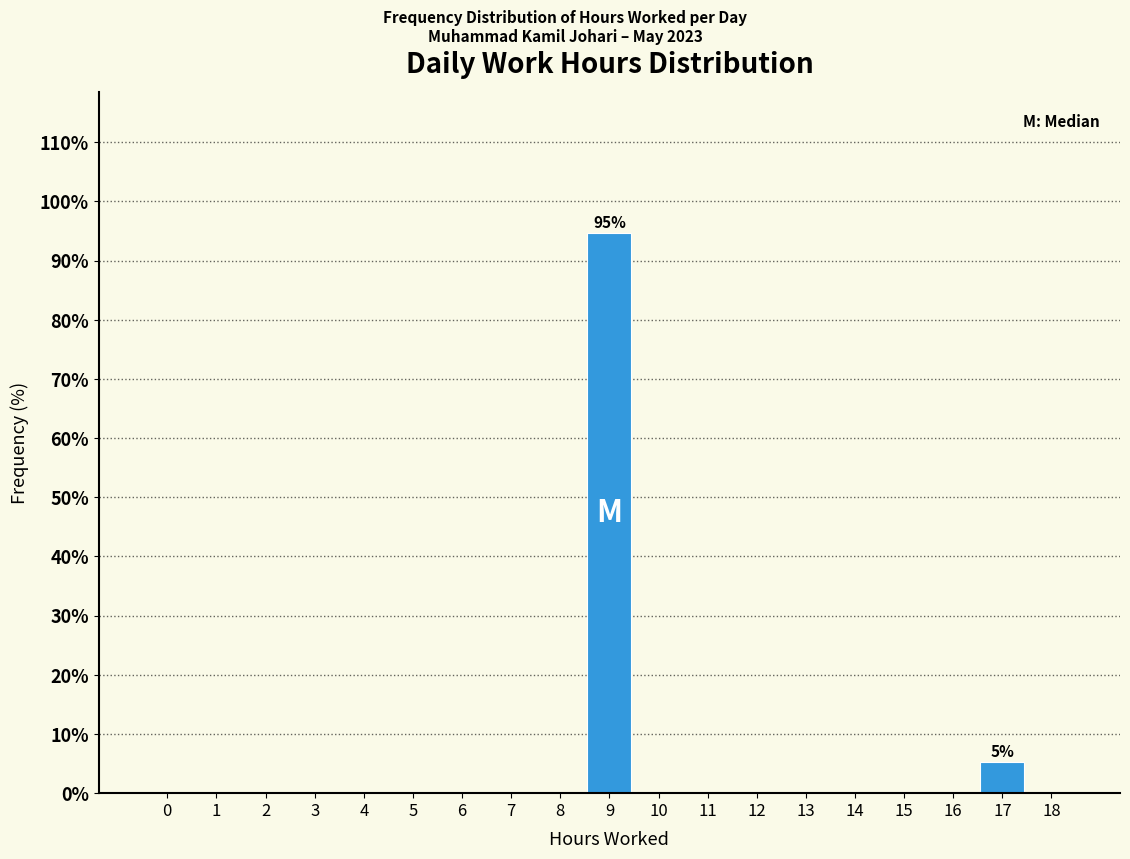

Reading left to right, extract all data points from this chart.

0=0.0	1=0.0	2=0.0	3=0.0	4=0.0	5=0.0	6=0.0	7=0.0	8=0.0	9=94.7	10=0.0	11=0.0	12=0.0	13=0.0	14=0.0	15=0.0	16=0.0	17=5.3	18=0.0